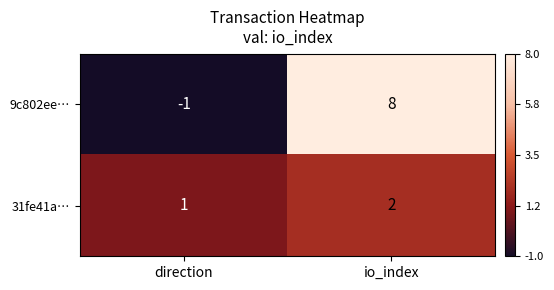

At which label is 9c802ee… closest to 3?

direction